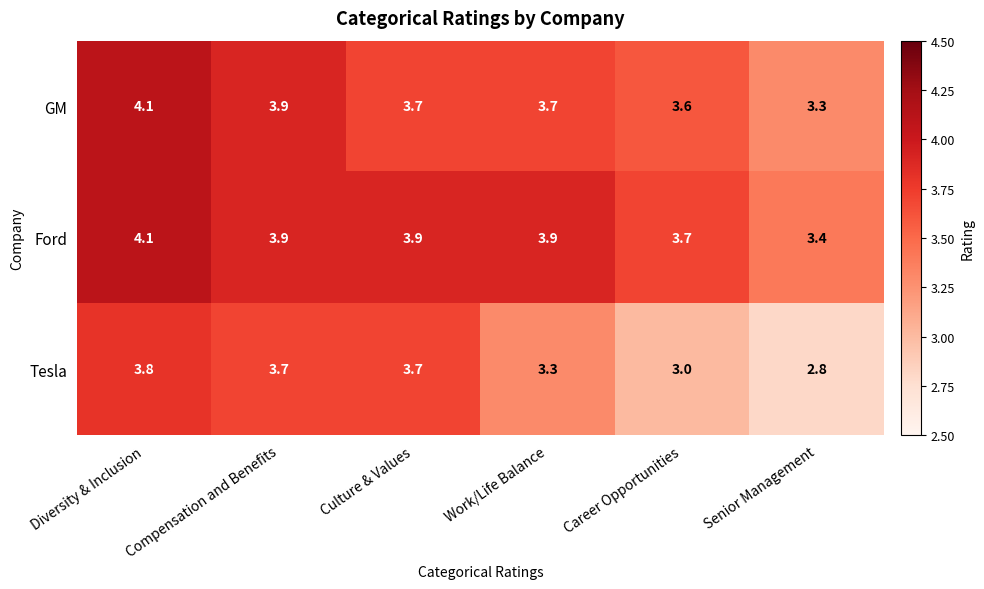

What is the highest value of the GM series?

4.1